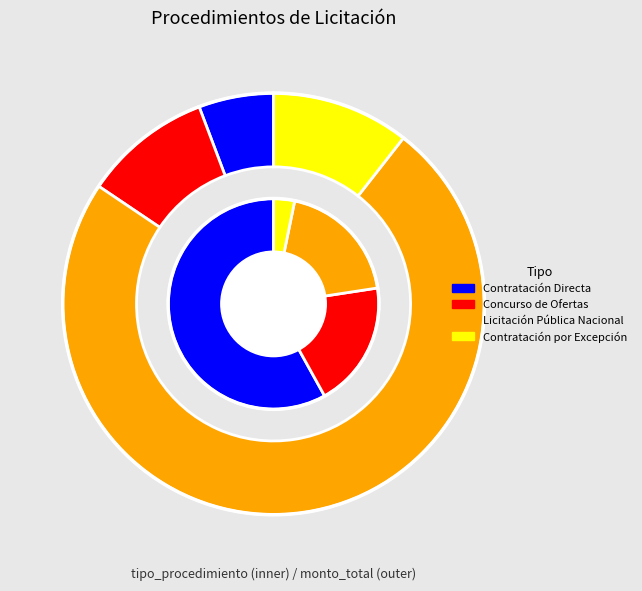

The Licitación Pública Nacional slice represents 7% of the pie. True or false?

False